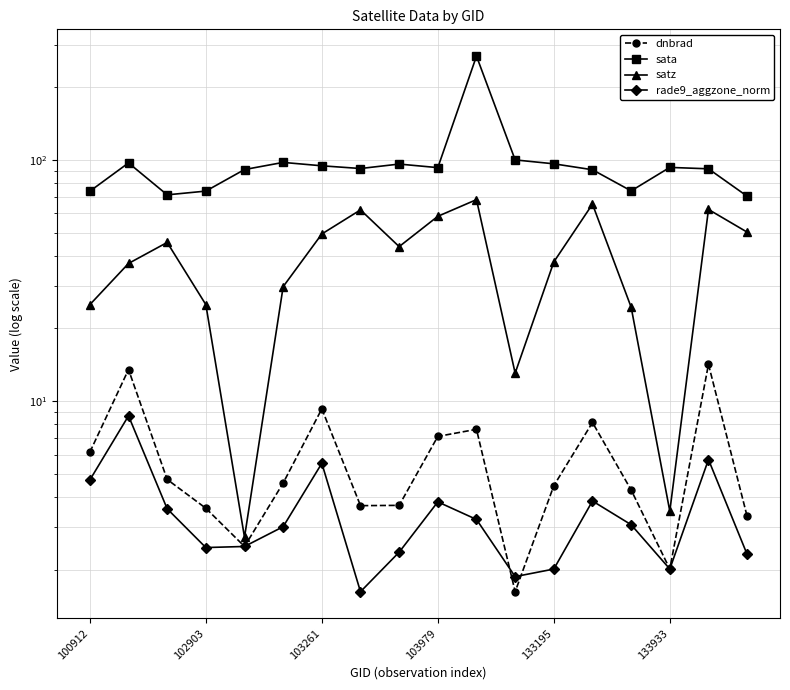

The value of satz at 133933 is 43.7. True or false?

False